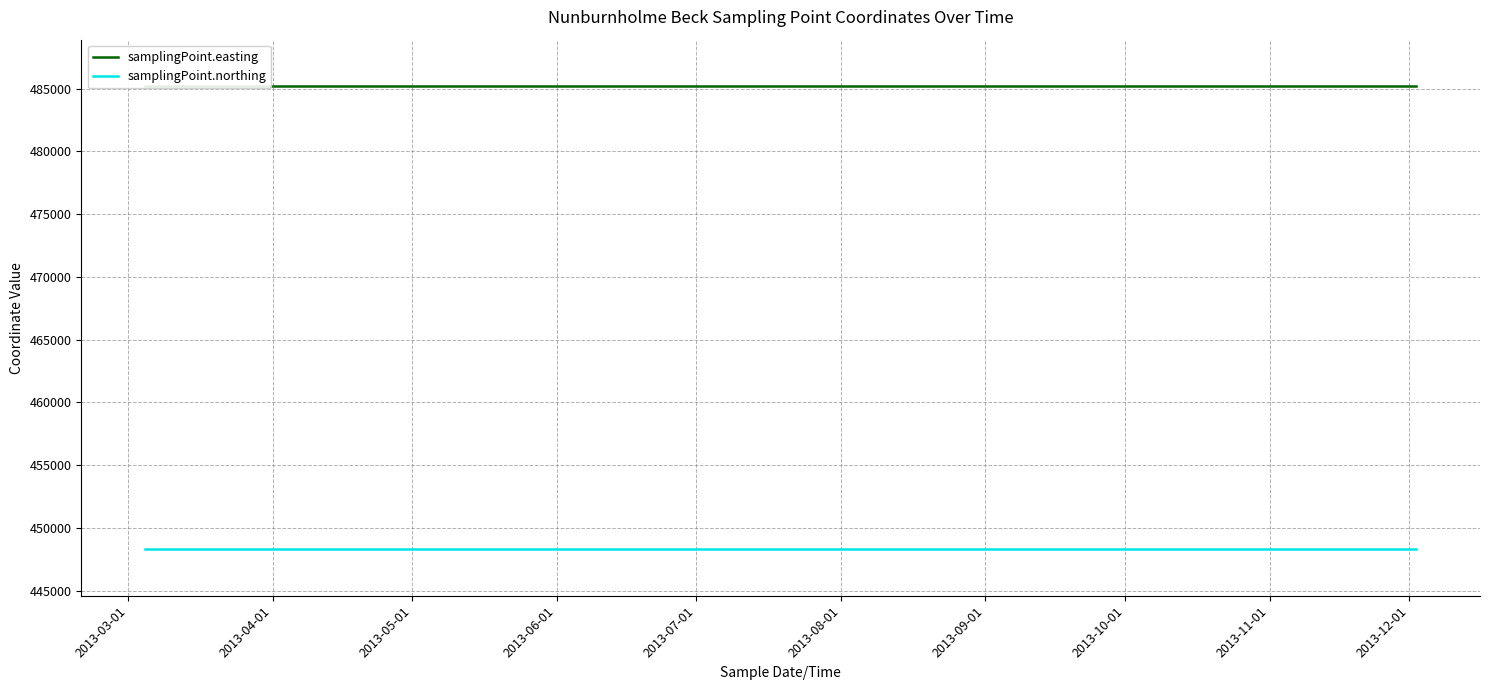

At which label is samplingPoint.northing closest to 448300?

2013-03-01